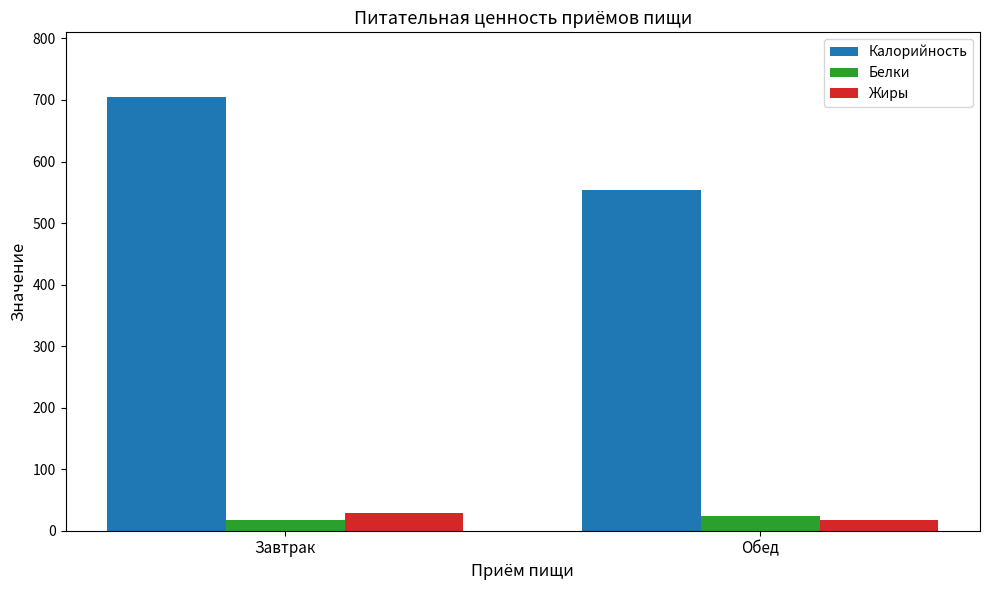

Between Завтрак and Обед, which series saw the biggest shift?

Калорийность